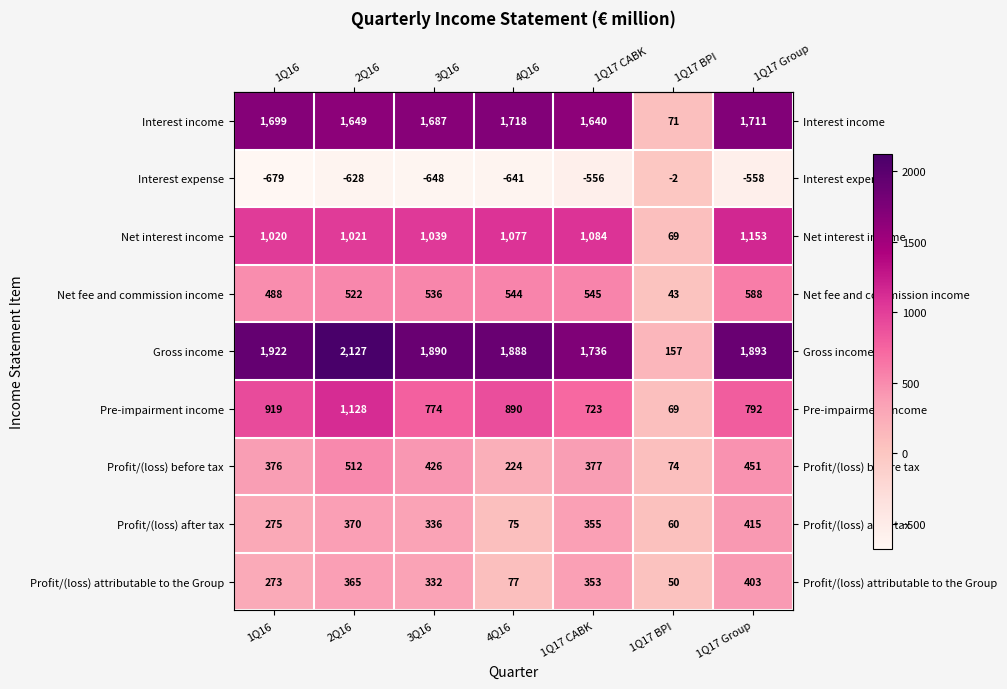

Rank the series at 1Q17 Group from lowest to highest value.

Interest expense, Profit/(loss) attributable to the Group, Profit/(loss) after tax, Profit/(loss) before tax, Net fee and commission income, Pre-impairment income, Net interest income, Interest income, Gross income